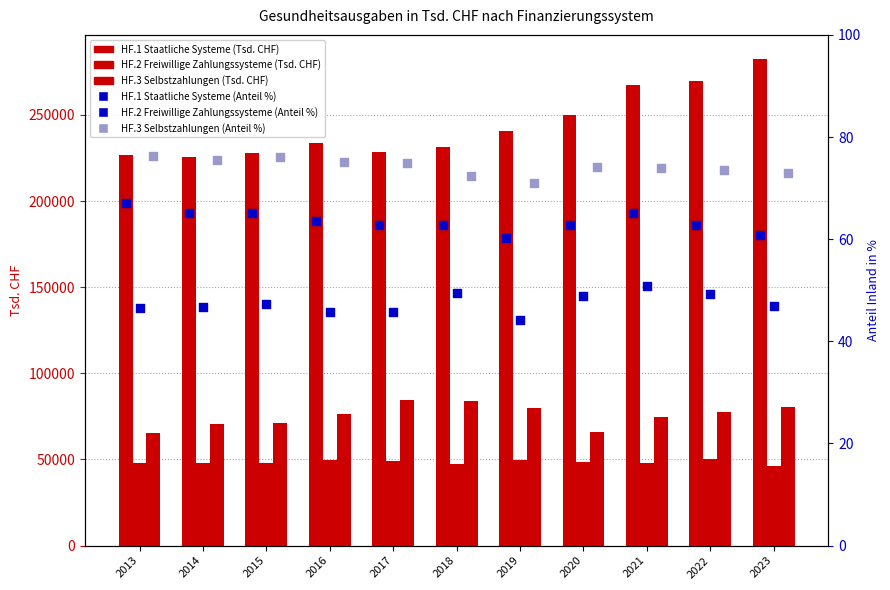

Which series reaches the minimum Y coordinate?

HF.2 Freiwillige Zahlungssysteme (Anteil %)